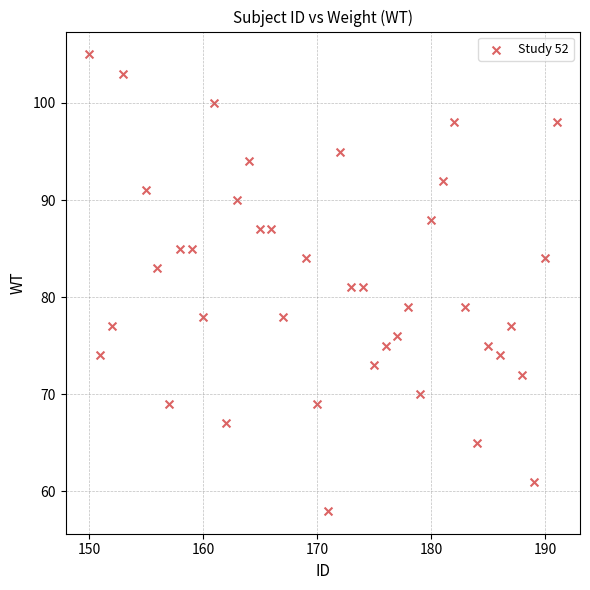

What is the range of X values (max minus min)?

41